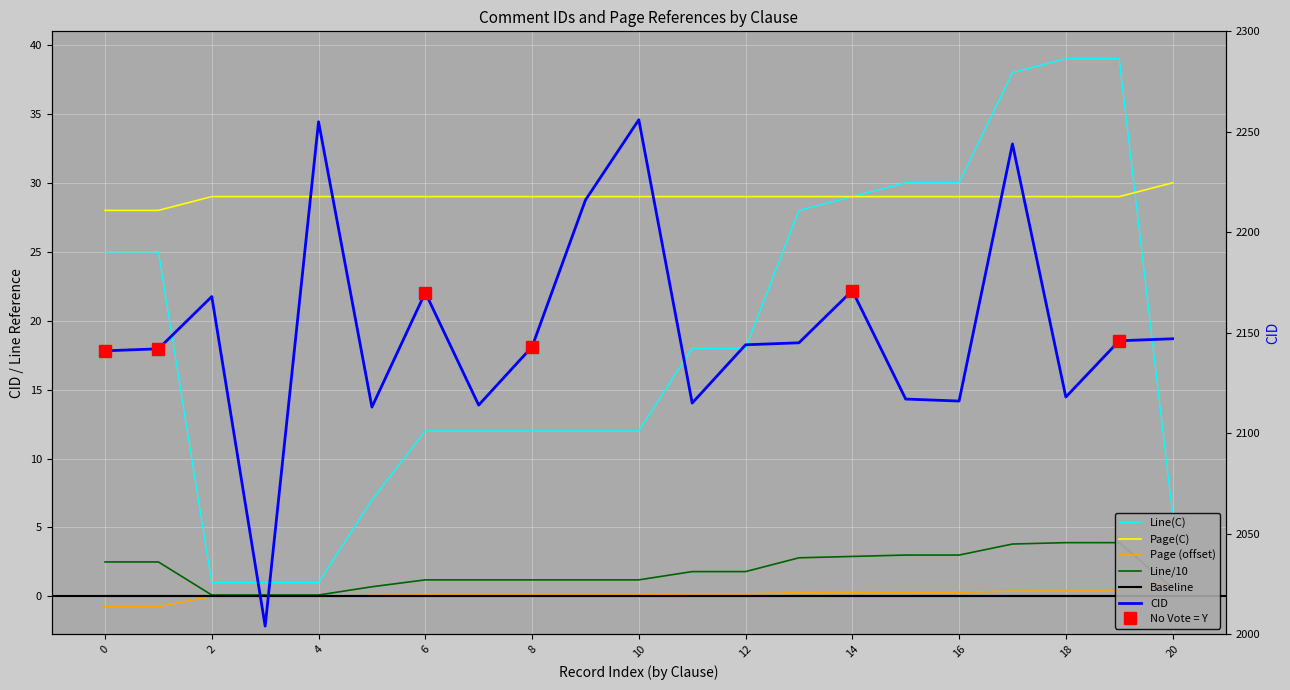

The Line/10 series shows 3.9 at 18. True or false?

True